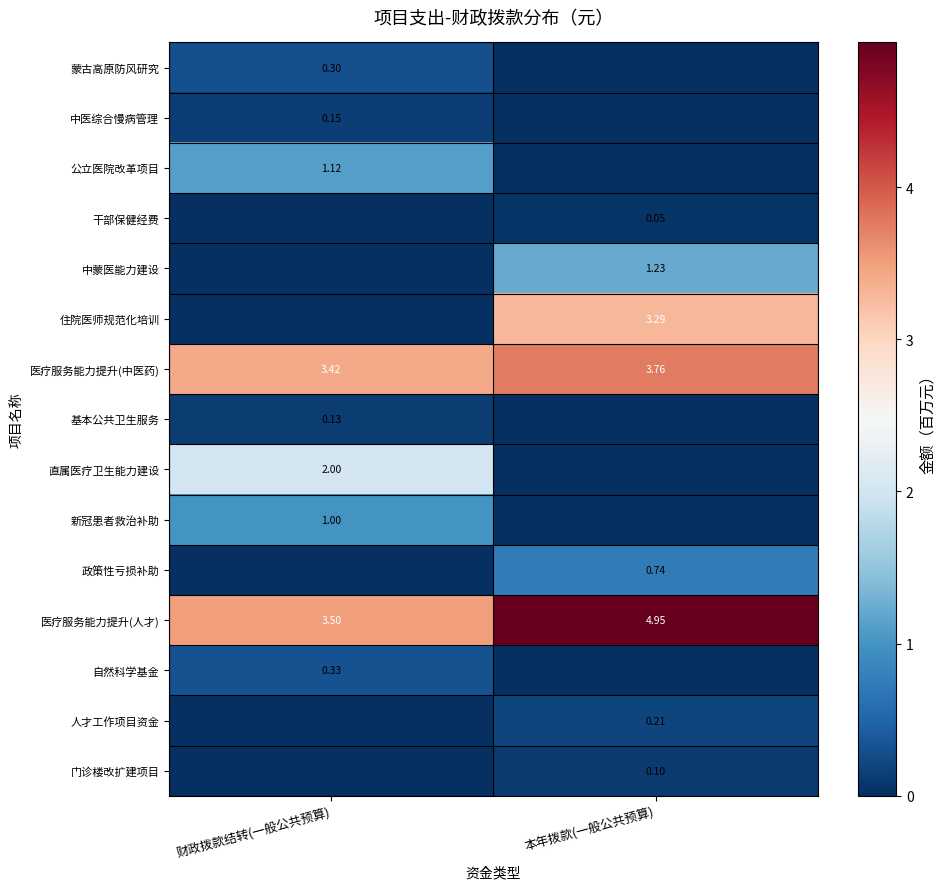

Is the value of 自然科学基金 at 财政拨款结转(一般公共预算) greater than the value of 人才工作项目资金 at 本年拨款(一般公共预算)?

Yes